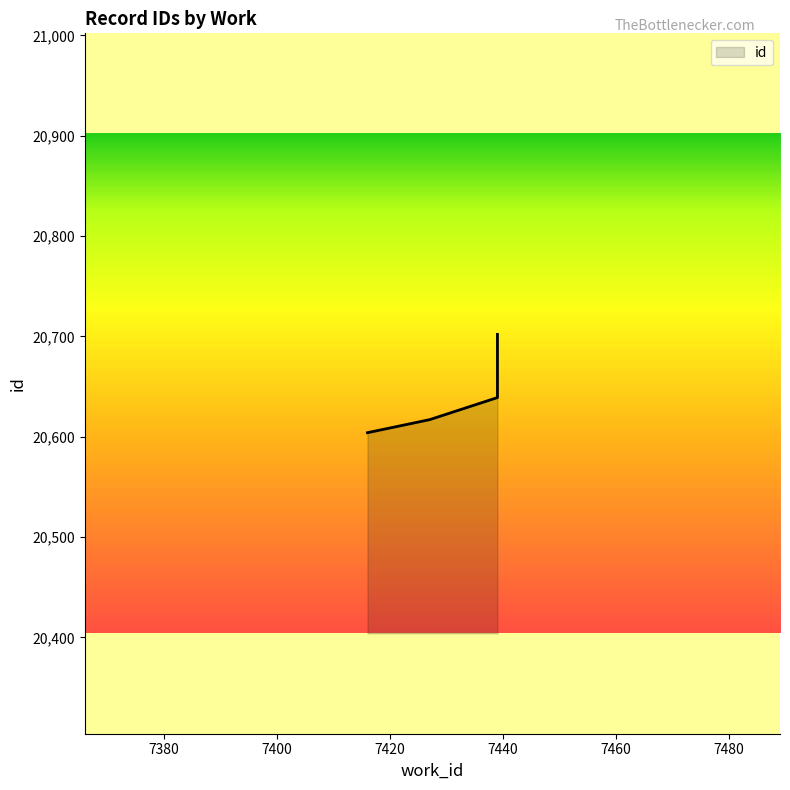

Rank the categories by value from lowest to highest.

7416, 7427, 7439, 7439, 7439, 7439, 7439, 7439, 7439, 7439